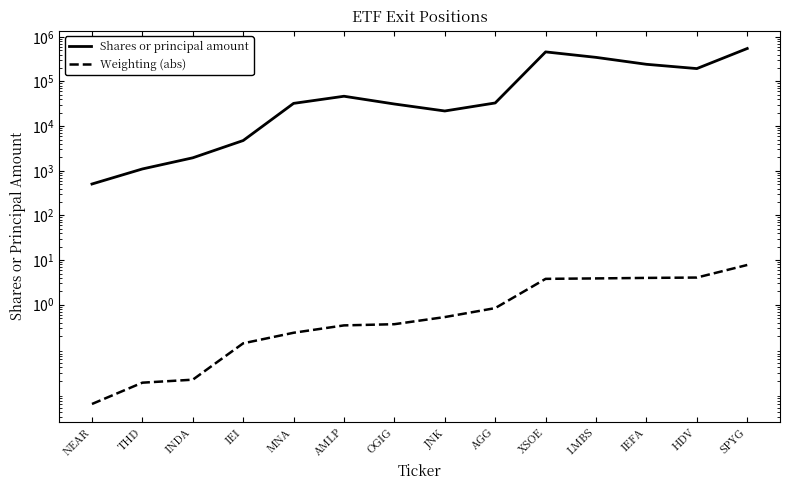

What is the average value of the Shares or principal amount series?

139889.6